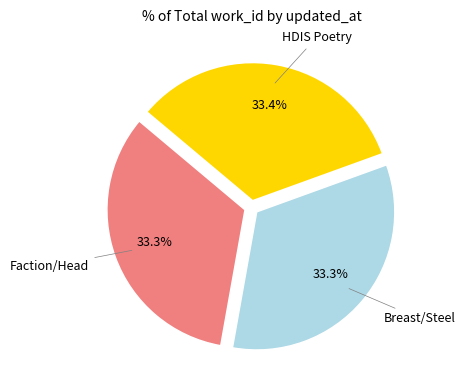

Is there a majority slice in this chart?

No